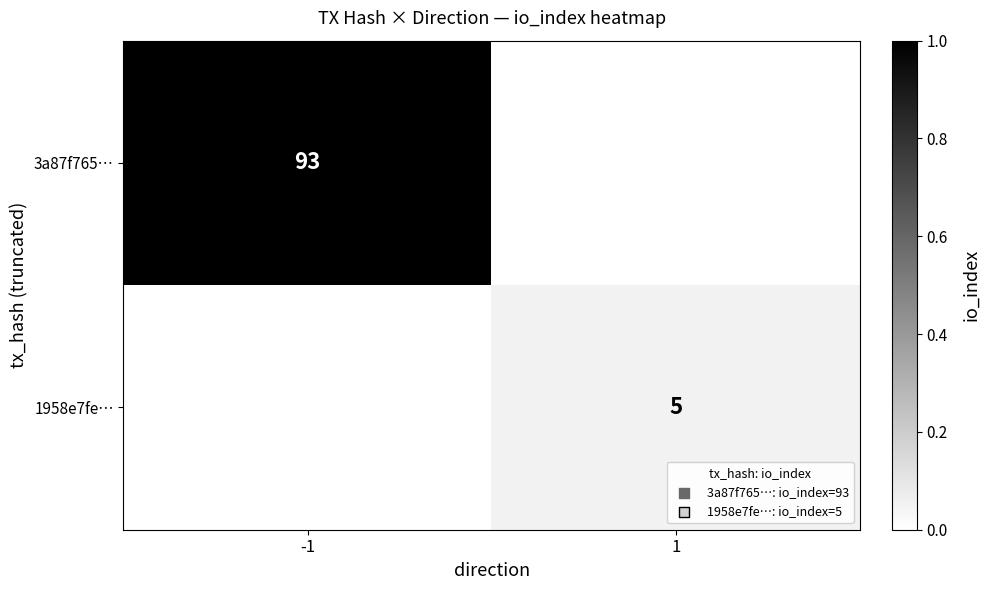

True or false: 3a87f765… has a value of 51 at -1.

False